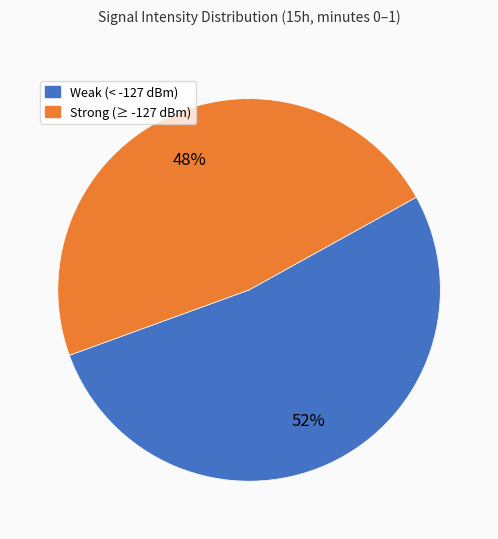

Is there any slice that represents more than half of the pie?

Yes